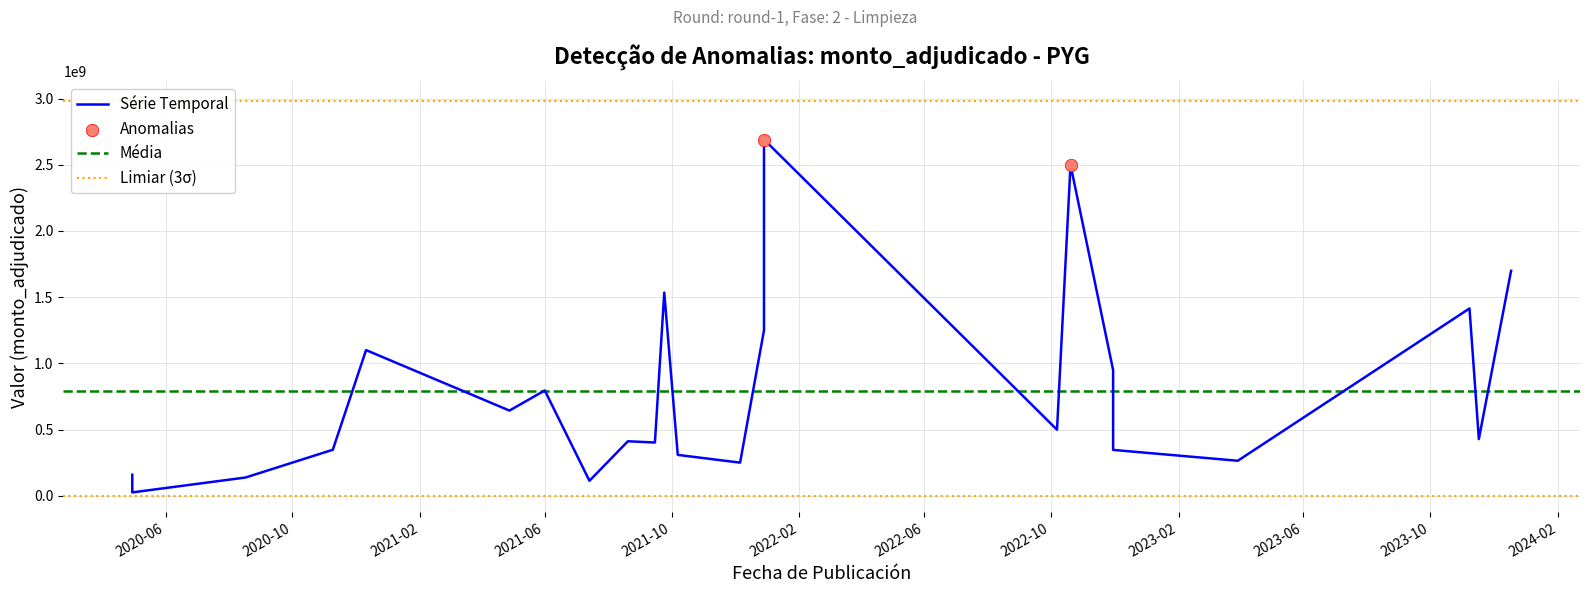

What is the change in value from 2020-04-30 to 2023-03-30?

+239040000